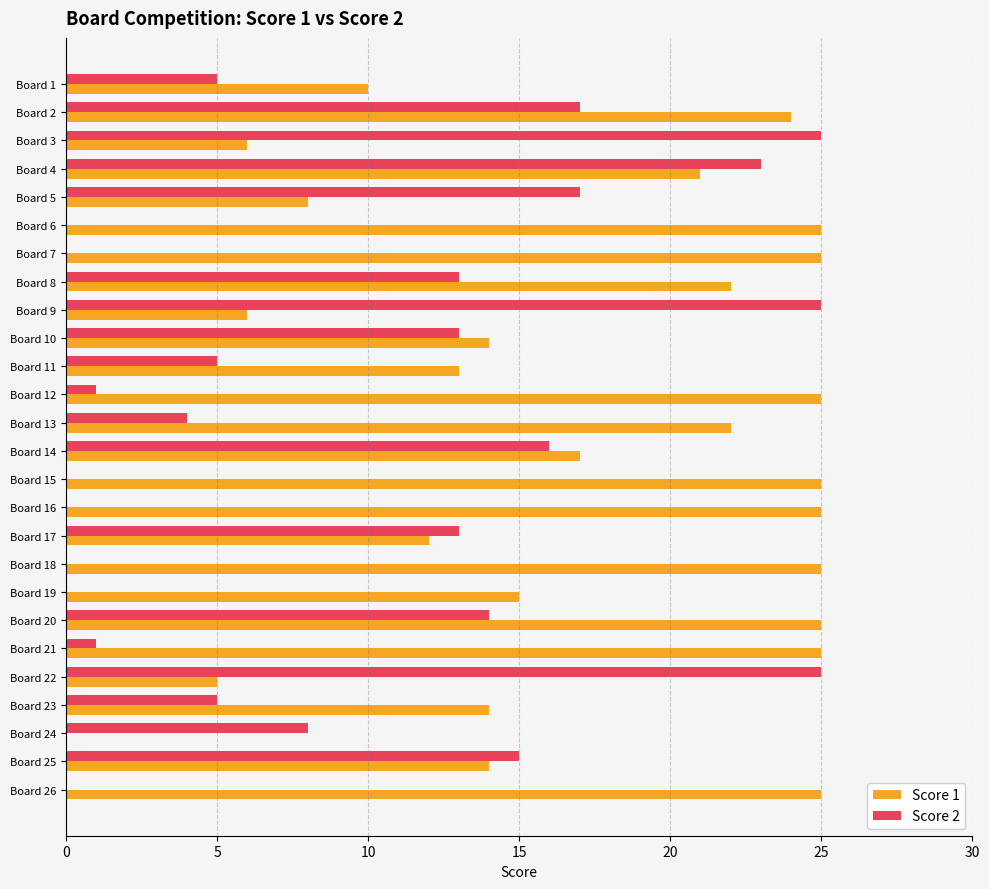

What is the greatest value displayed?

25